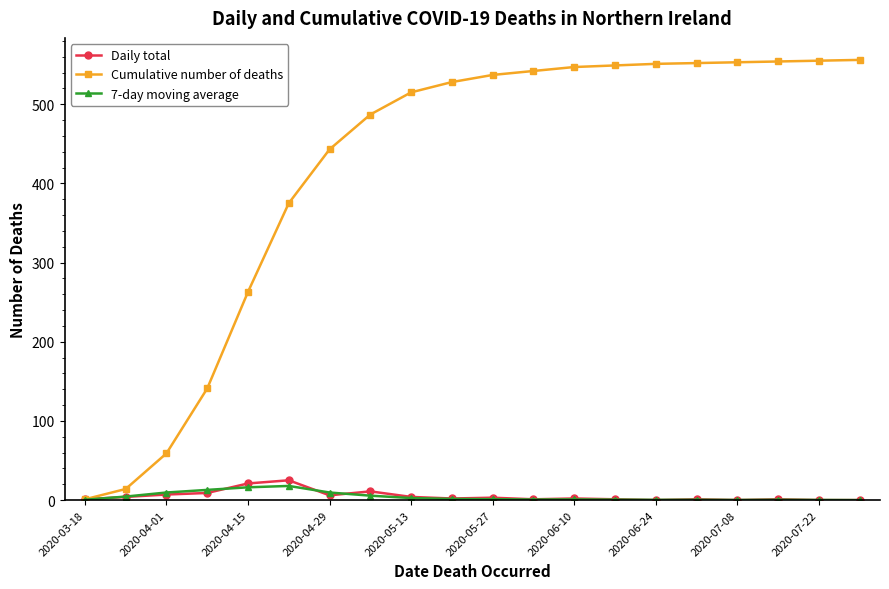

What is the greatest value displayed?

556.0